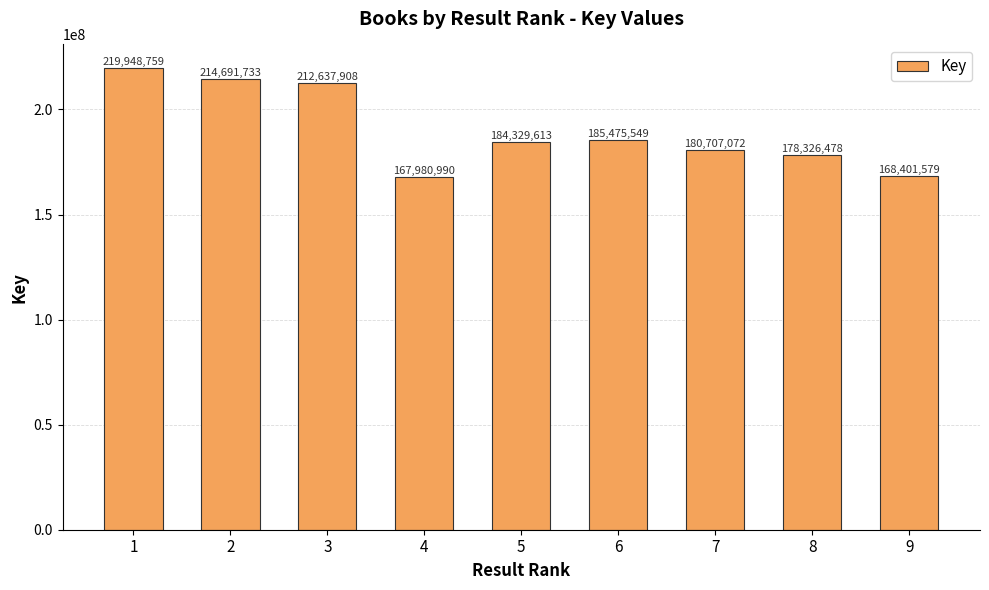

Does the chart contain stacked bars?

No